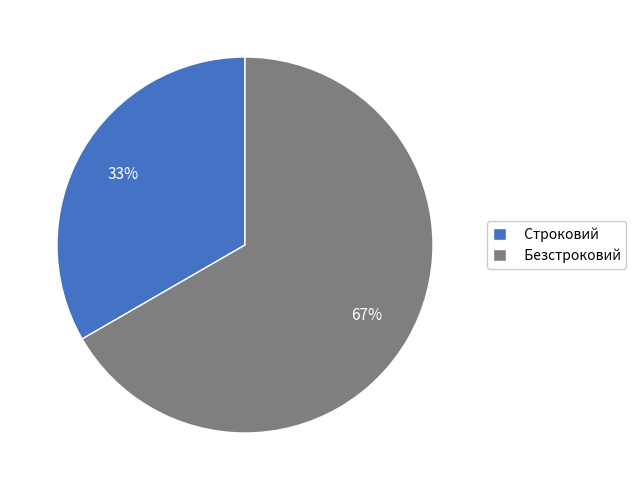

To the nearest percent, what is the combined percentage of Безстроковий and Строковий?

100%